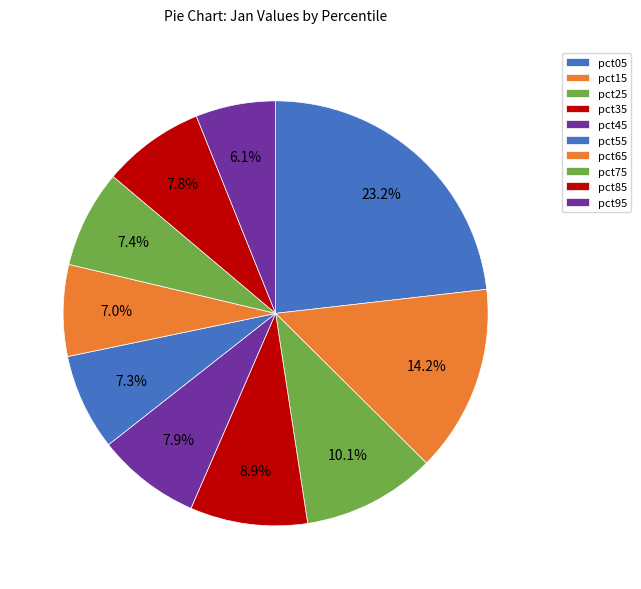

What is the largest slice in the pie chart?

pct05